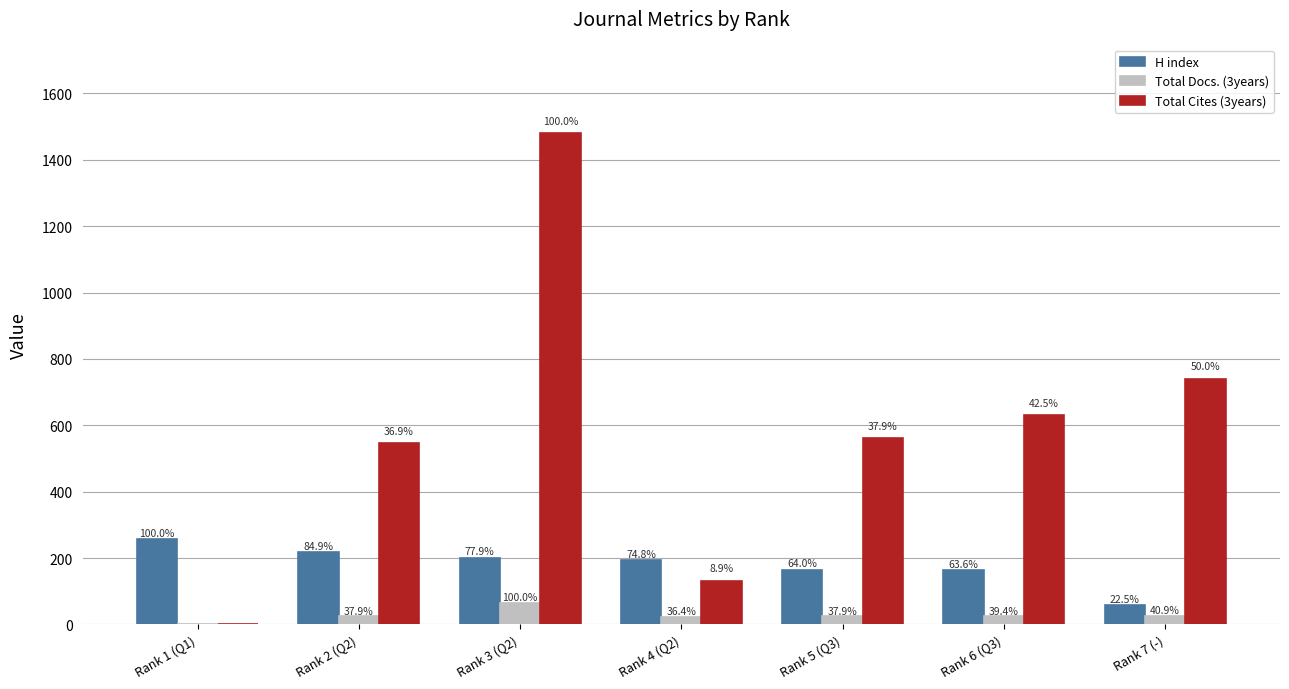

At which label is Total Cites (3years) closest to 740?

Rank 7 (-)